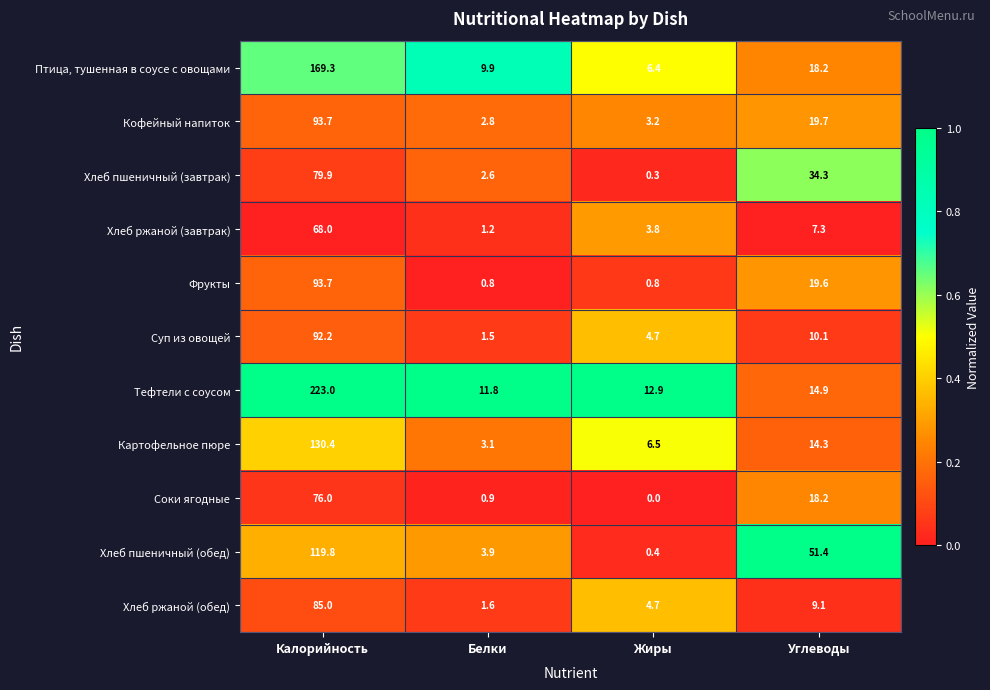

Which series has the largest total across all categories?

Тефтели с соусом